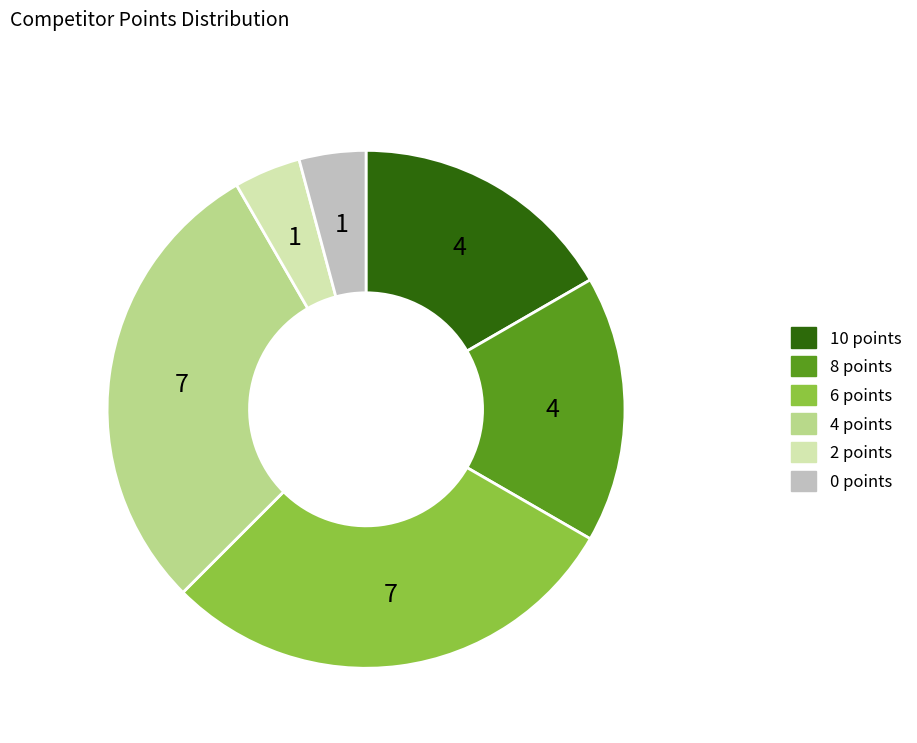

Approximately how many times larger is the value at 10 points compared to 0 points?

4.0